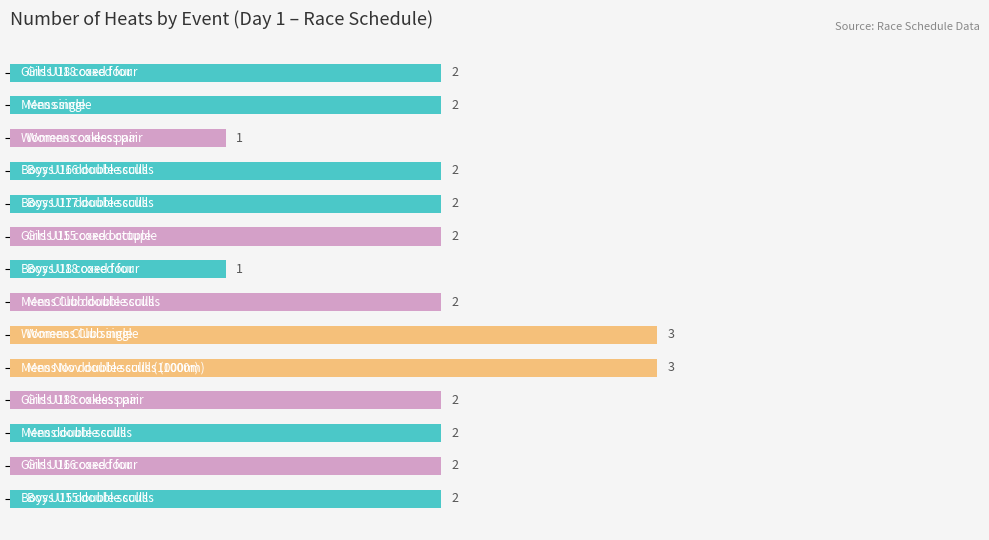

What is the value of the 4th bar from the top?

2